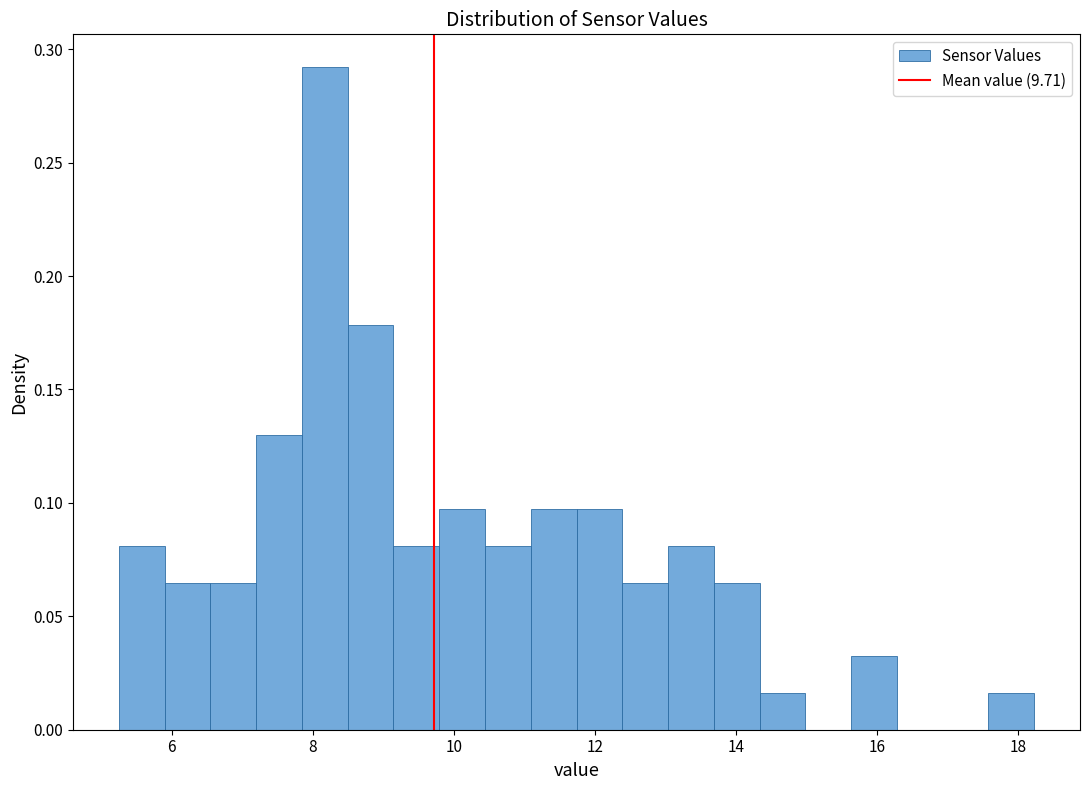

Around what value on the x-axis is the tallest bar? Give the approximate position of its centre, as read against the axis.

8.2